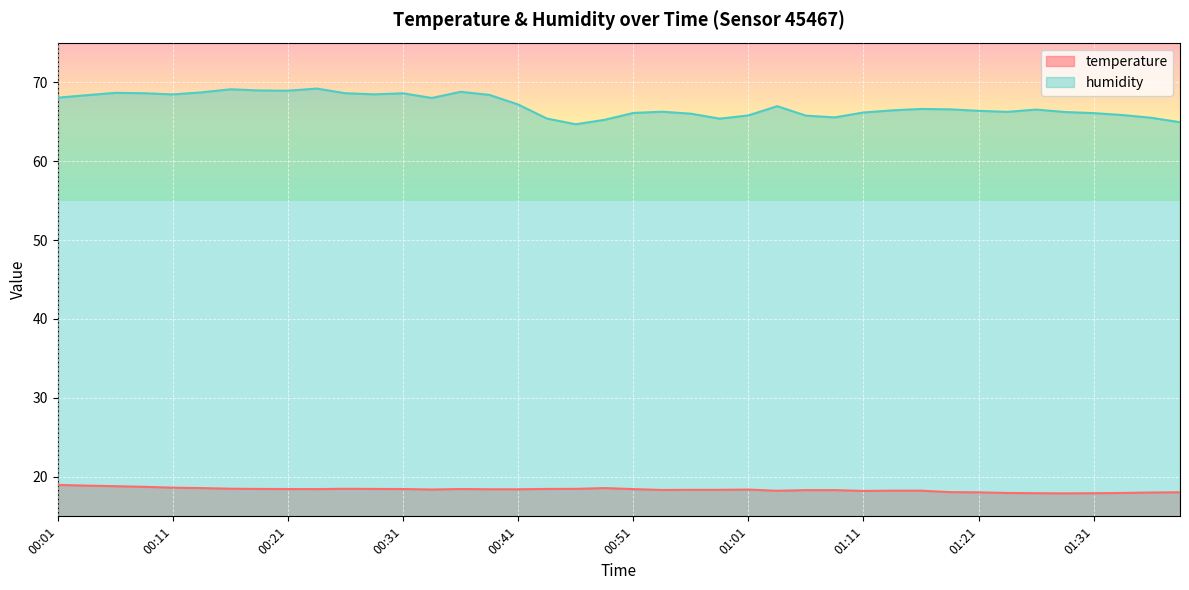

Where is the first local minimum for humidity?

00:11